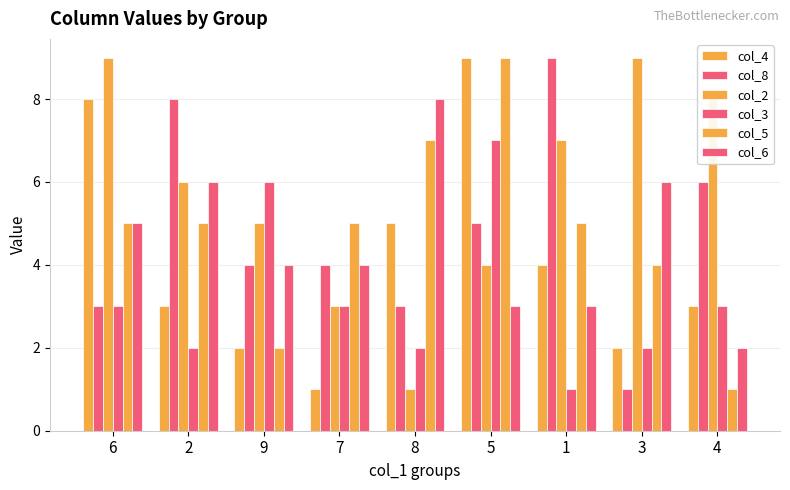

What is the sum of all col_2 values?

52